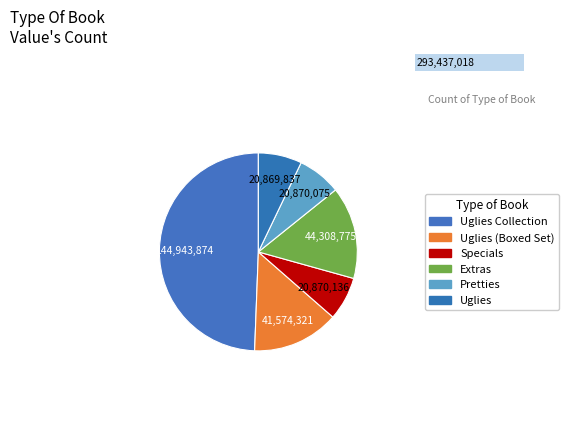

Does Uglies (Boxed Set) account for over 50% of the chart?

No